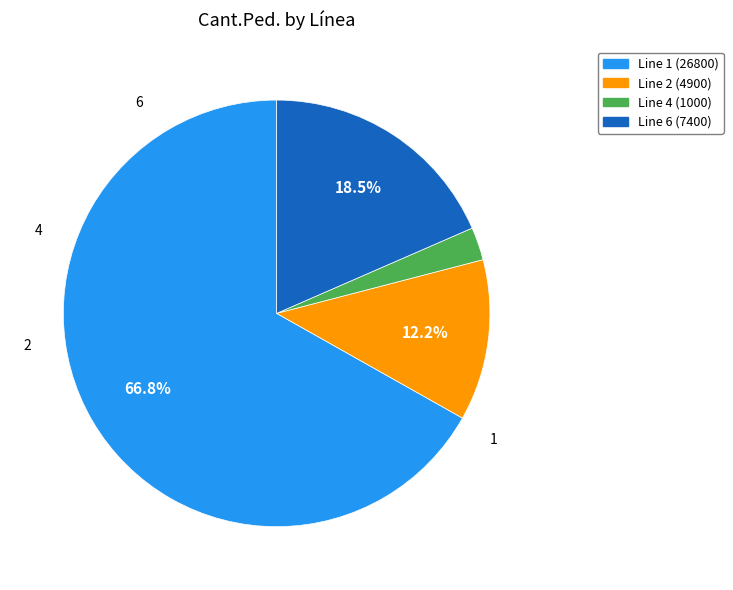

What percentage is NOT represented by 1?

33.2%